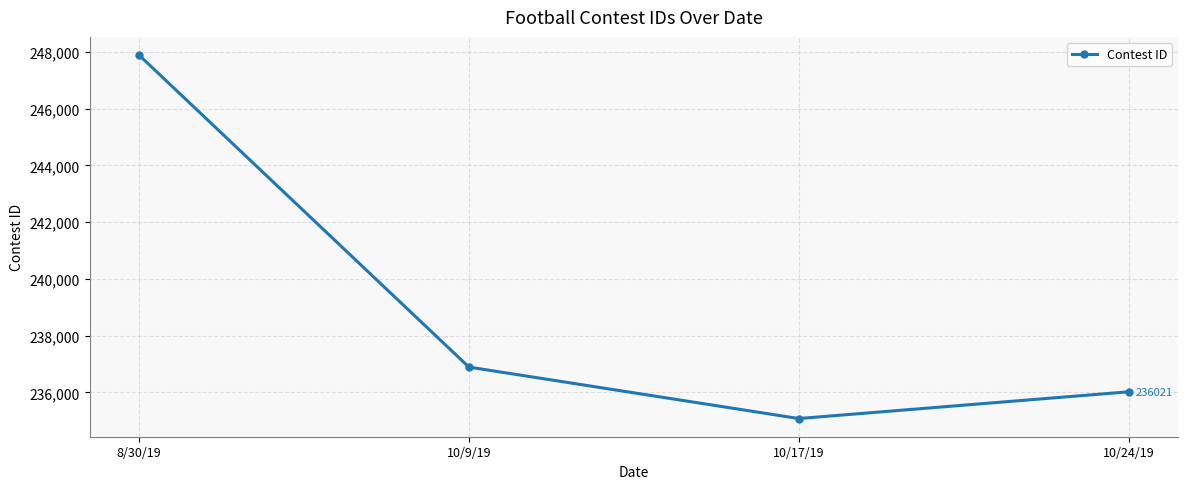

Is it true that the value at 10/17/19 is 129543?

False